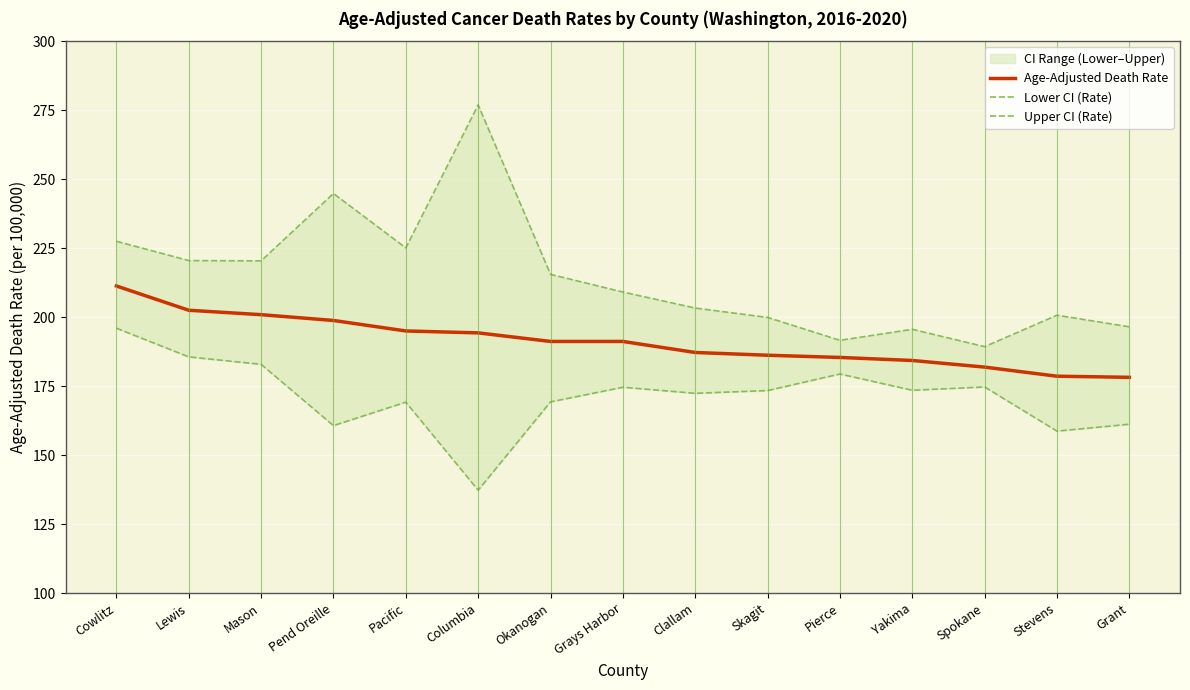

What is the total value across all series at Pierce?

556.4